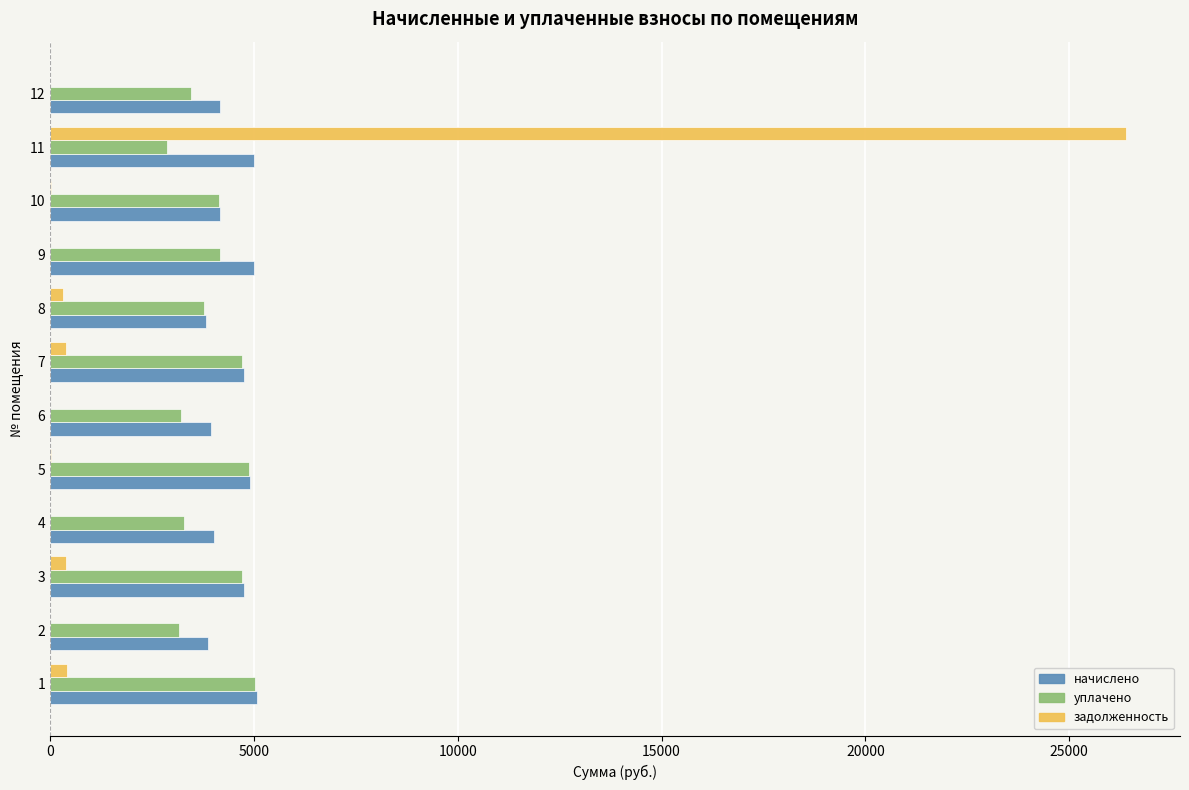

What is the highest value of the задолженность series?

26396.7